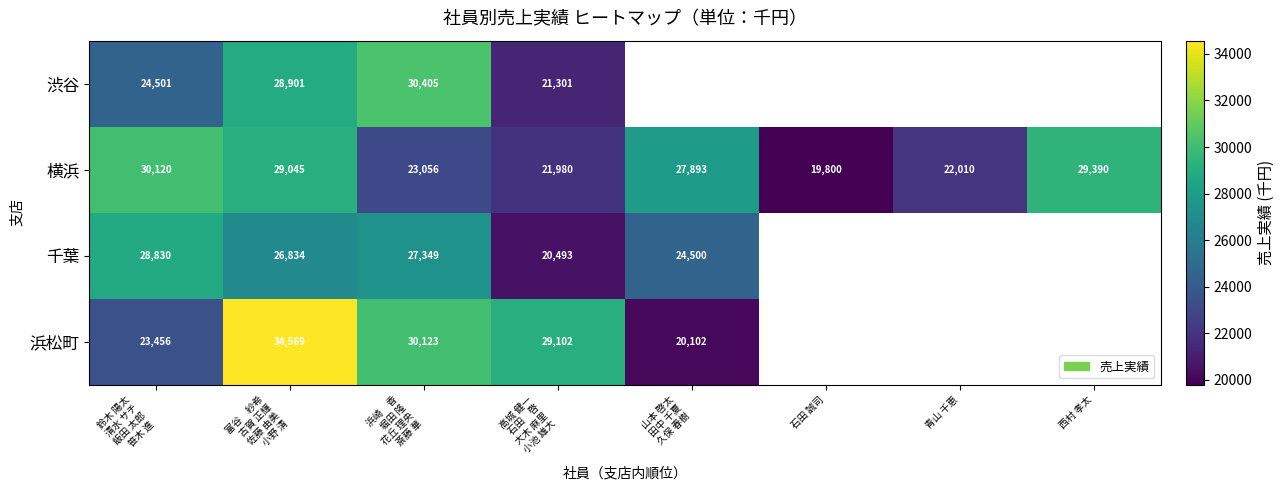

At 富谷　紗希
古賀 正輝
佐藤 由美
小野 清, list the series in order from largest to smallest.

浜松町, 横浜, 渋谷, 千葉